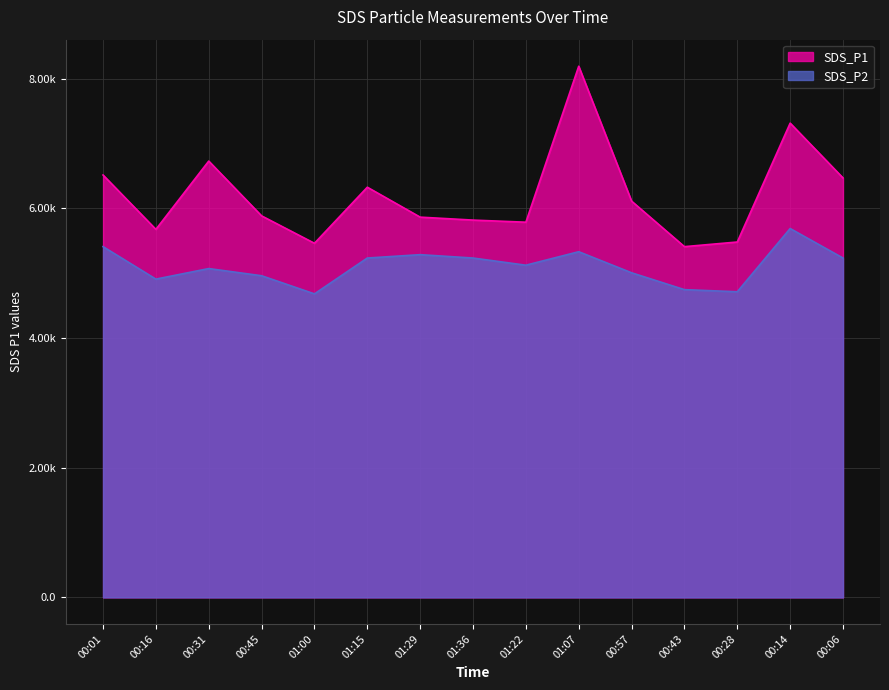

What is the difference between the highest and lowest values at 01:15?

1092.0